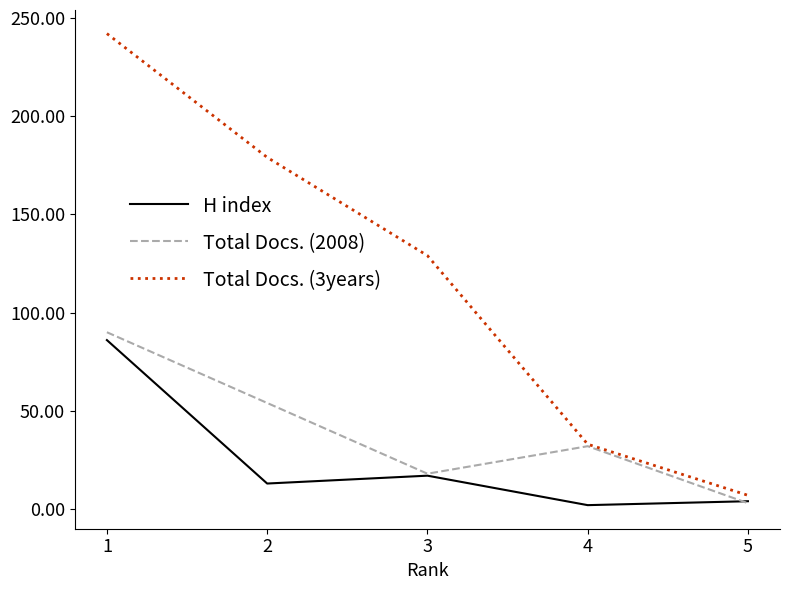

At which category is the sum across all series the highest?

1